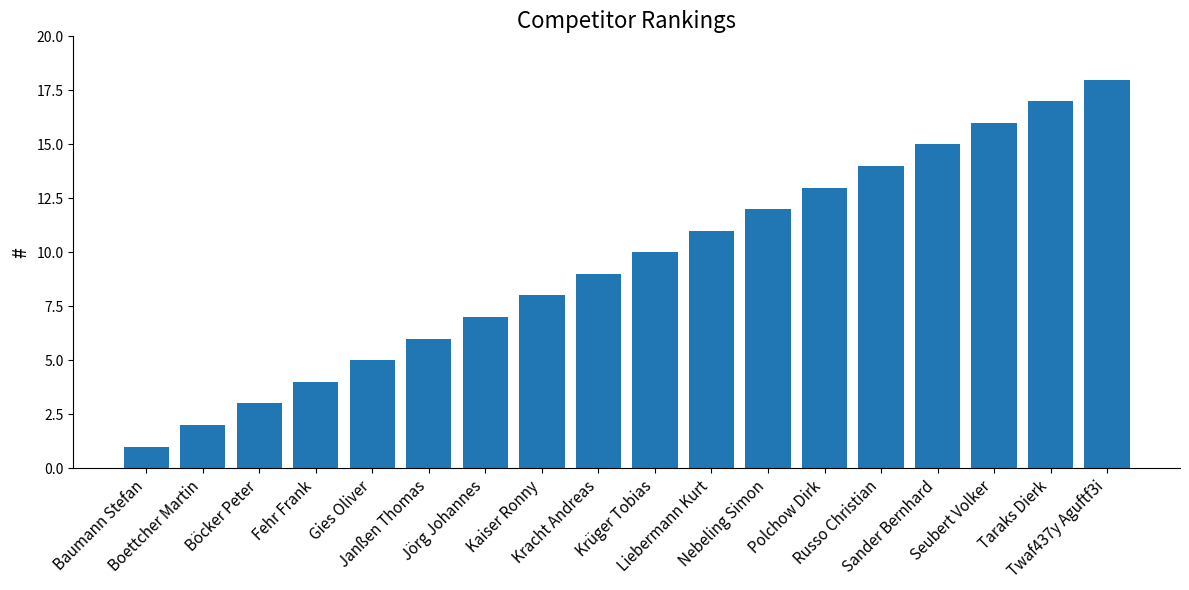

What is the label of the 12th bar from the right?

Jörg Johannes